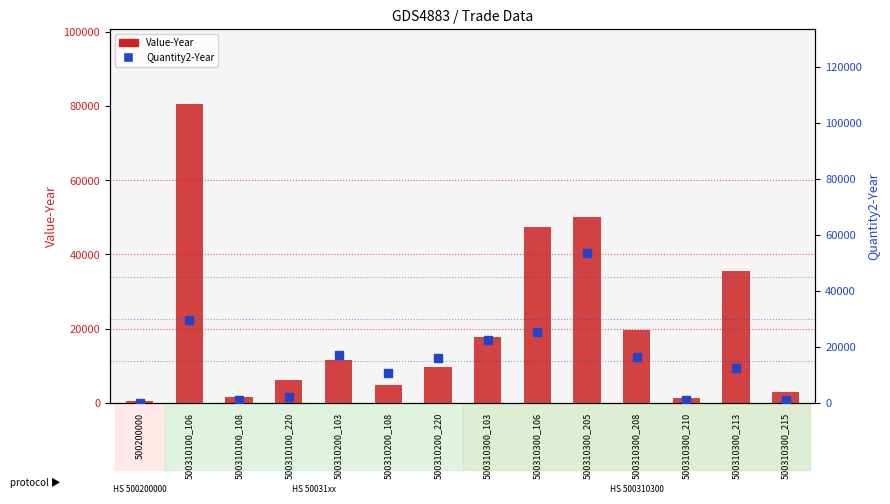

Which series has the largest total across all categories?

Value-Year